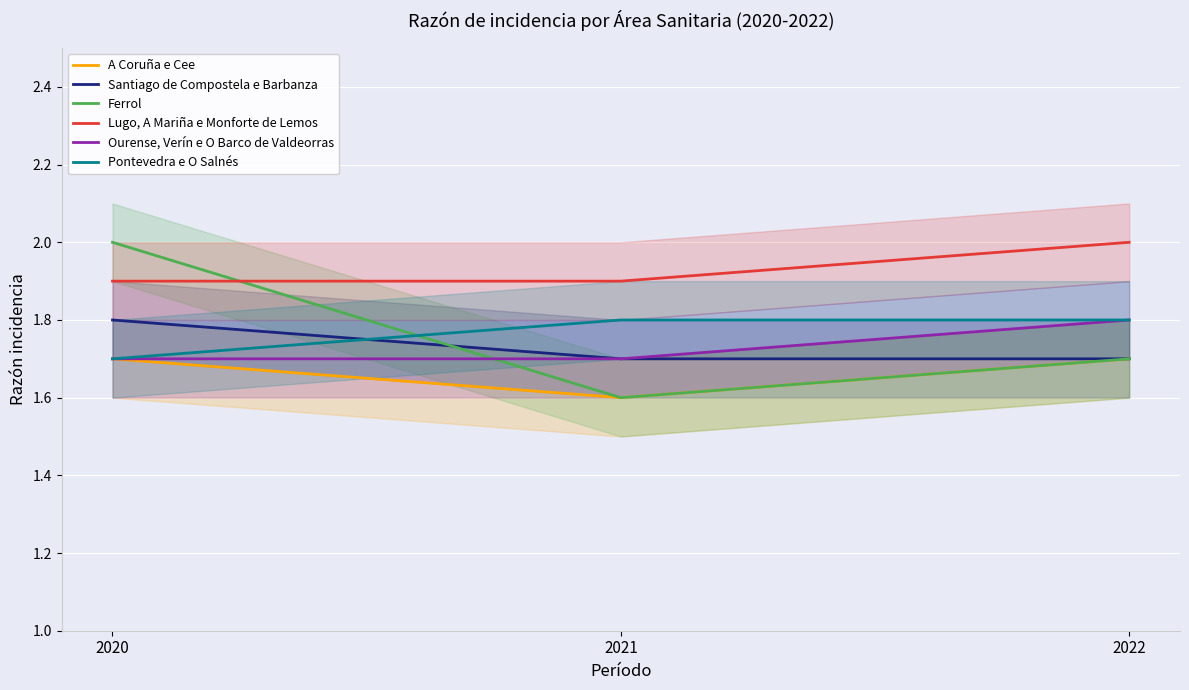

What is the spread (max minus min) of values at 2022?

0.3